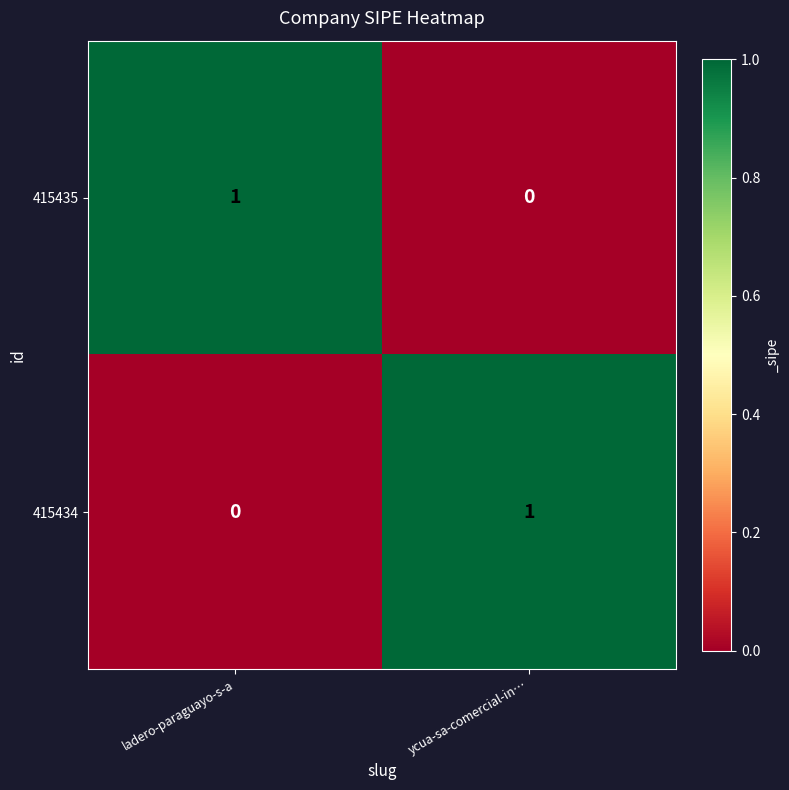

Which category has the lowest value in the 415434 series?

ladero-paraguayo-s-a